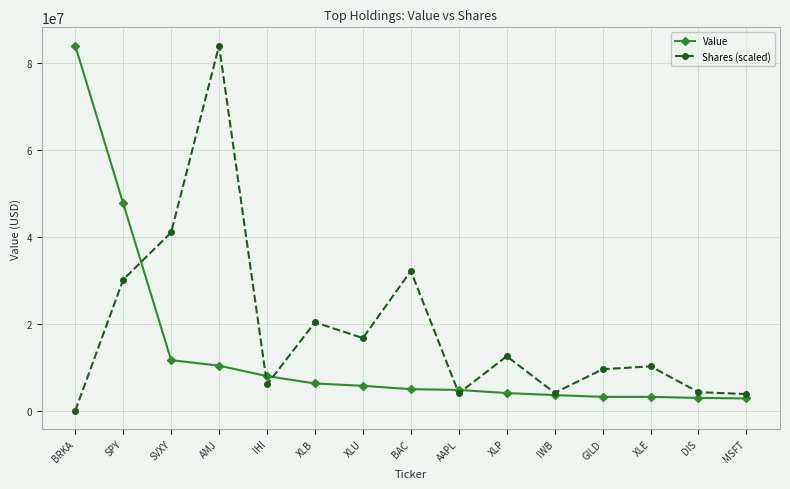

What value does the Shares (scaled) series have at IWB?

4145548.4